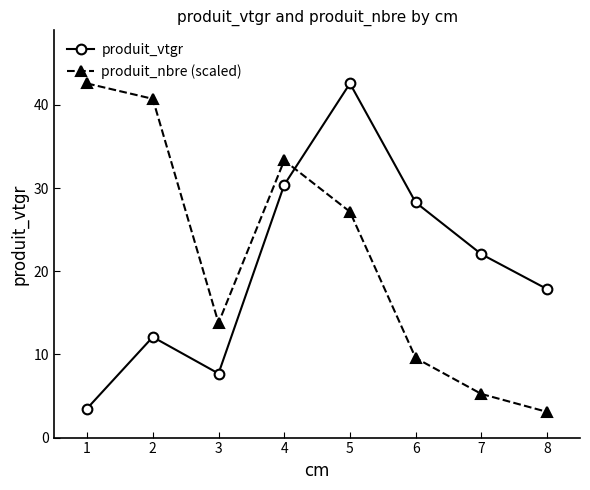

What is the lowest value of the produit_vtgr series?

3.5